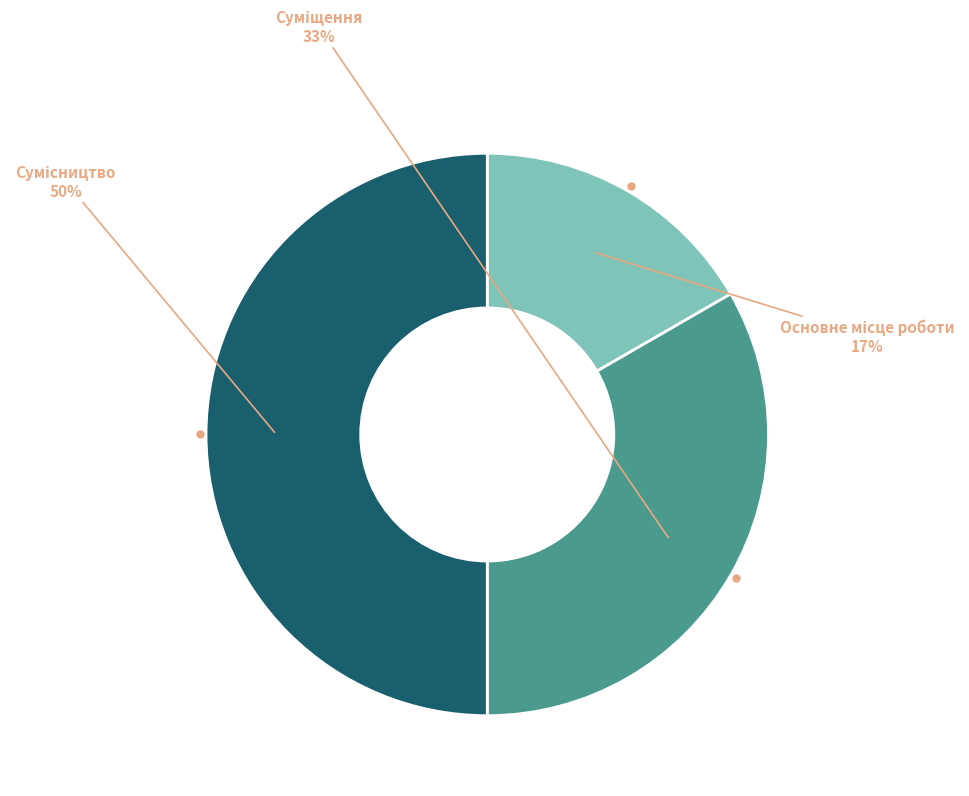

To the nearest percent, what is the average slice percentage?

33%